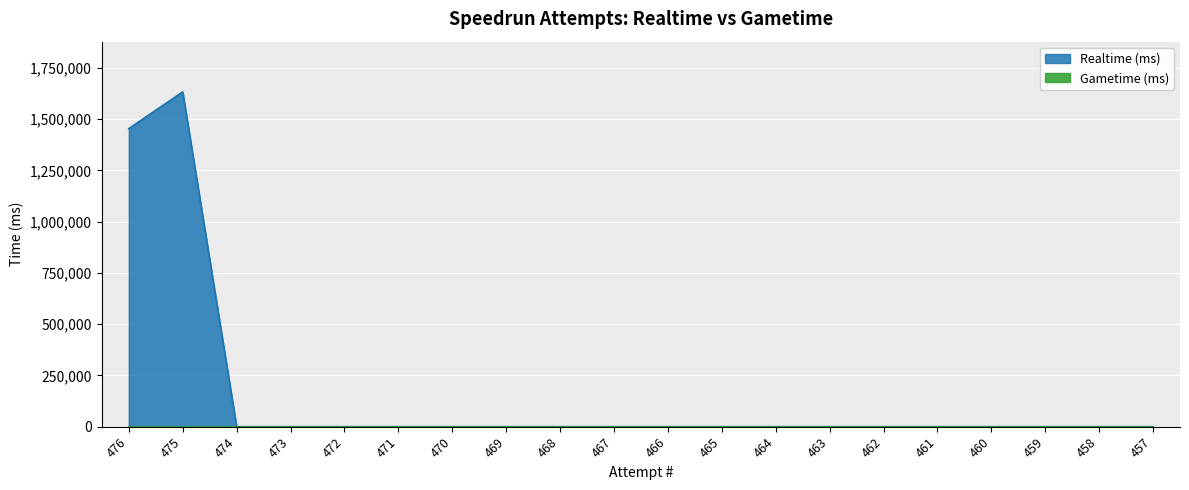

The chart shows a value of 0 at 459. True or false?

True